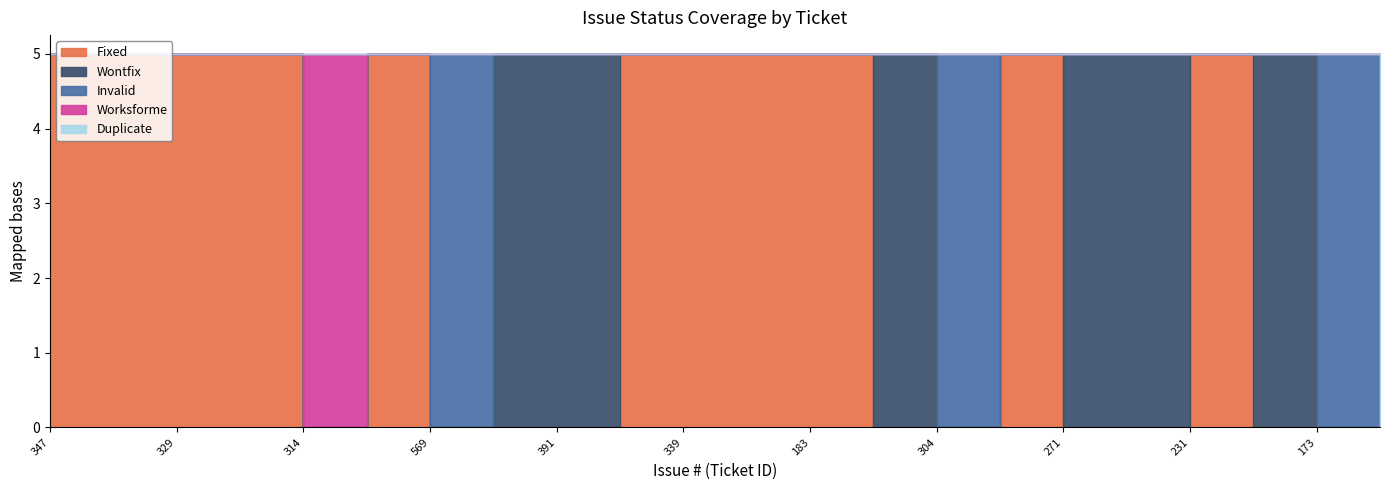

List the series in order of their peak value, highest first.

Fixed, Wontfix, Invalid, Worksforme, Duplicate